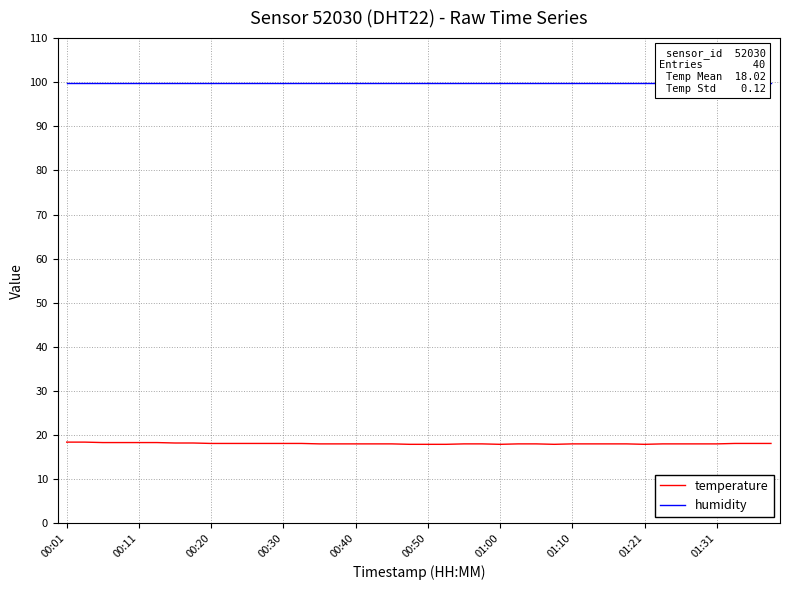

How many interior local valleys does the temperature series have?

3